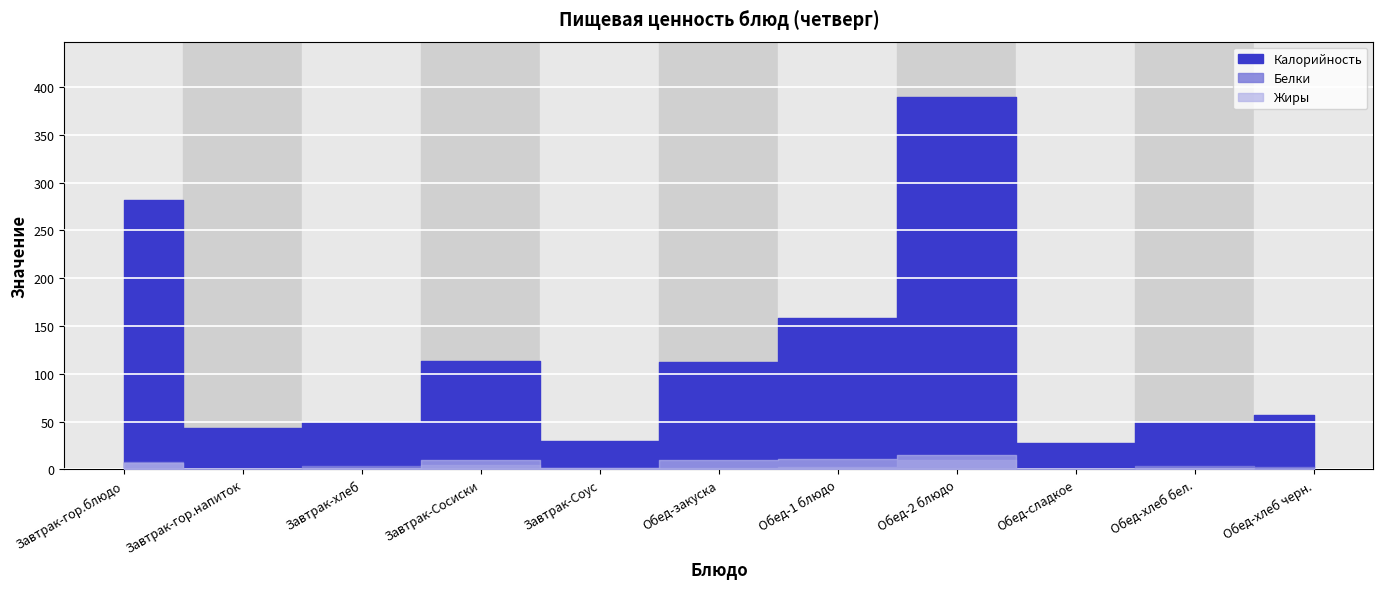

How many interior local valleys does the Белки series have?

2